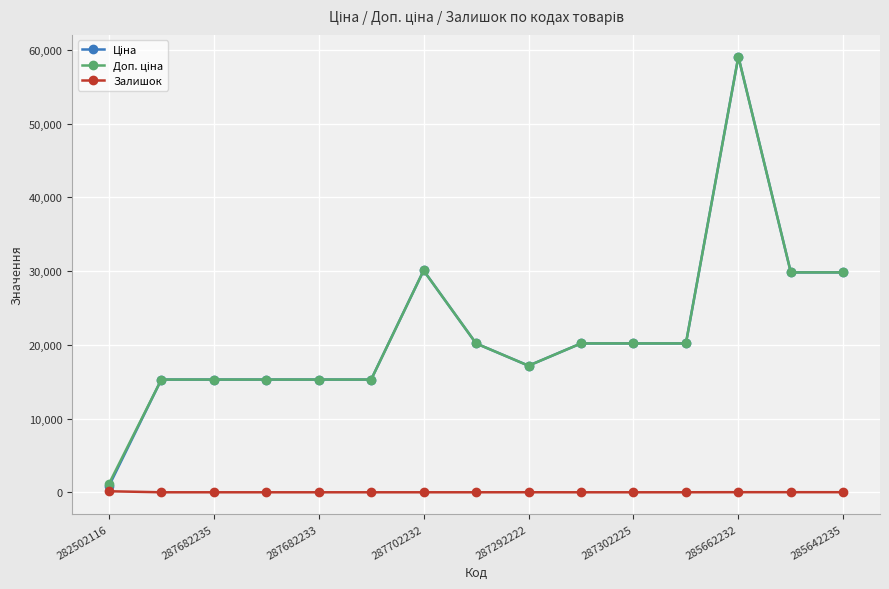

True or false: Залишок has more than 0 points higher than both neighbors.

True